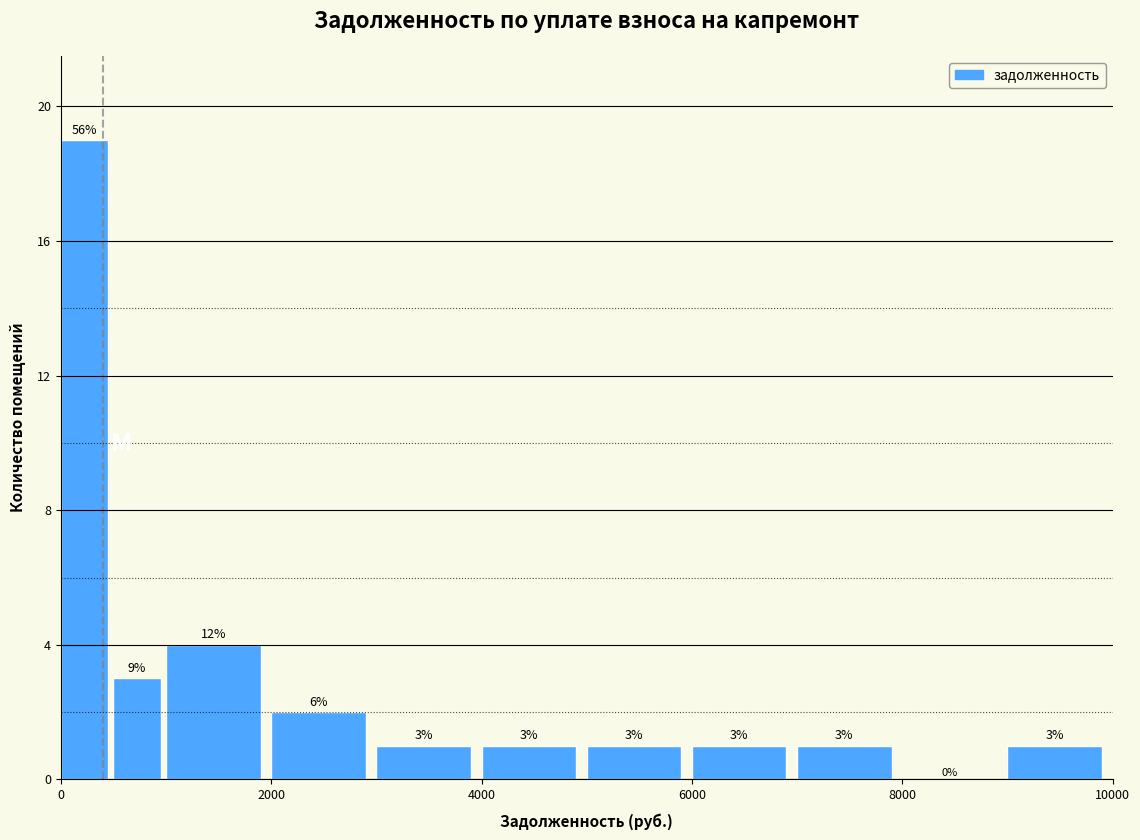

Read against the x-axis, roughly where is the centre of the tallest bar?

200